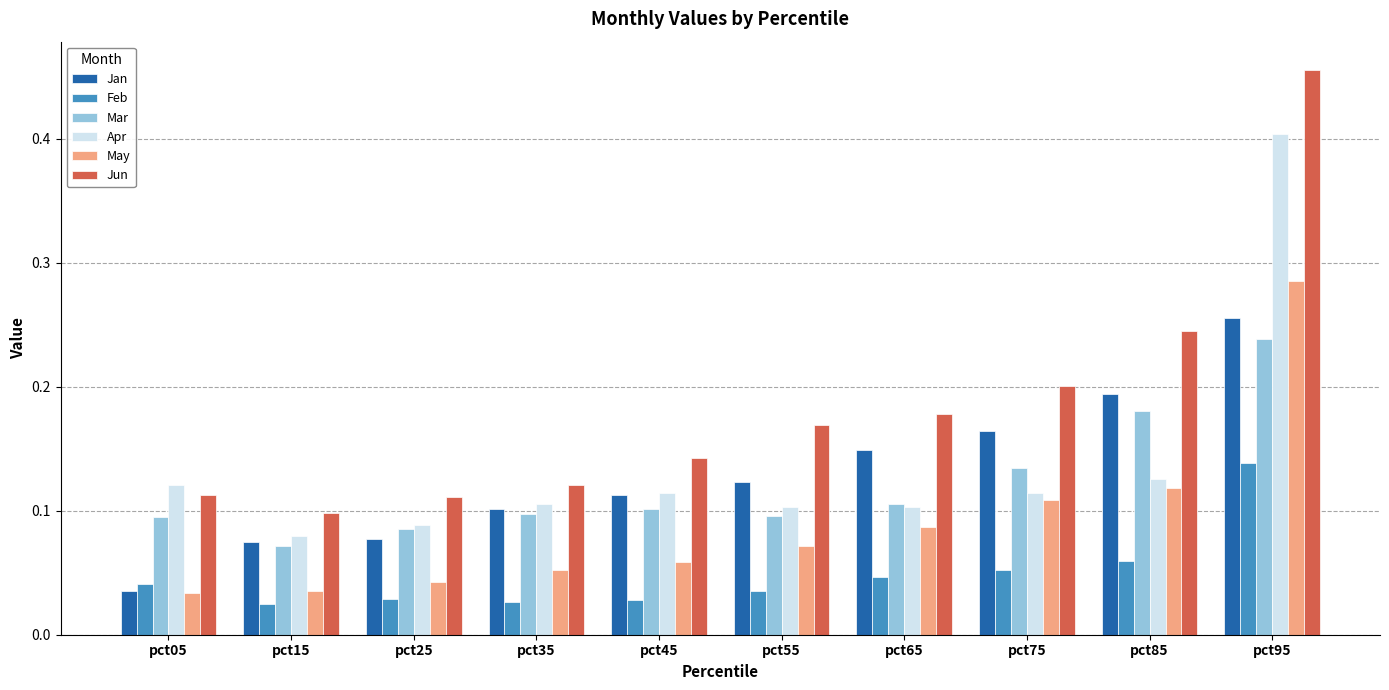

At which label is Mar closest to 0?

pct15